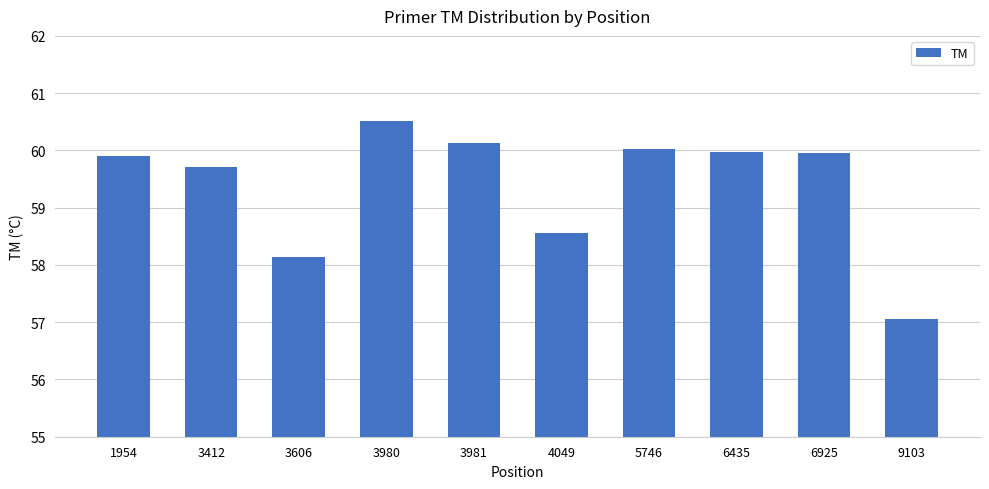

Count the number of categories in the chart.

10